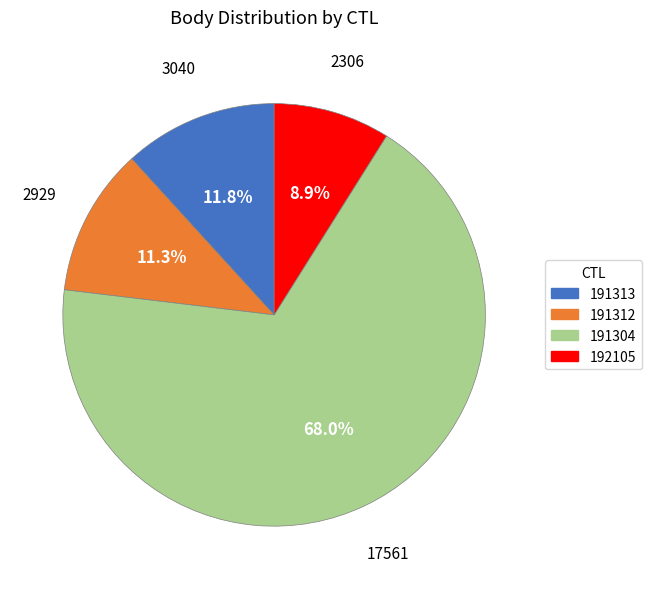

What is the majority slice?

191304